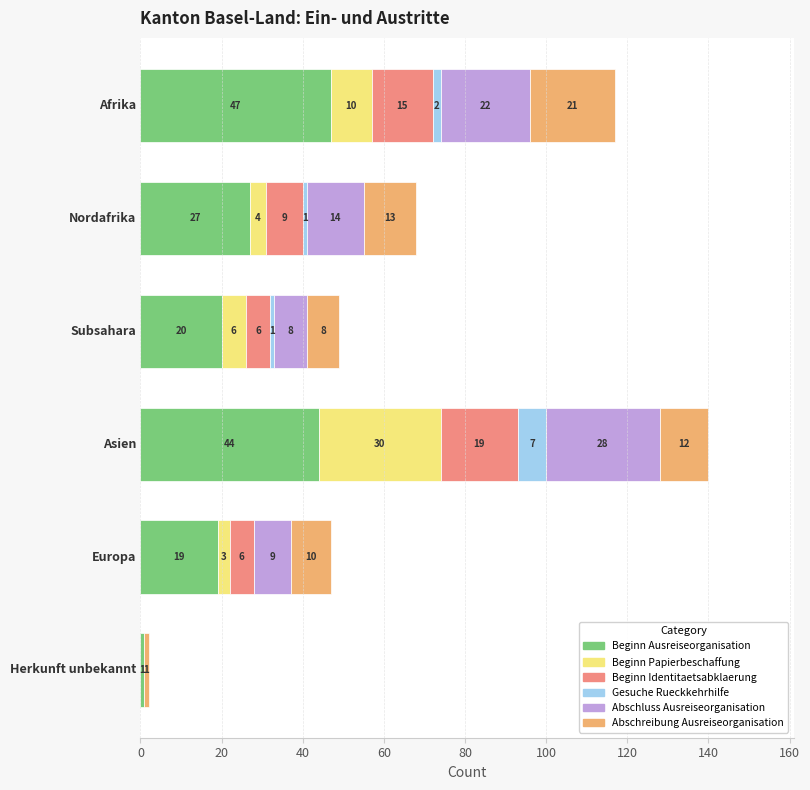

What is the highest value of the Beginn Ausreiseorganisation series?

47